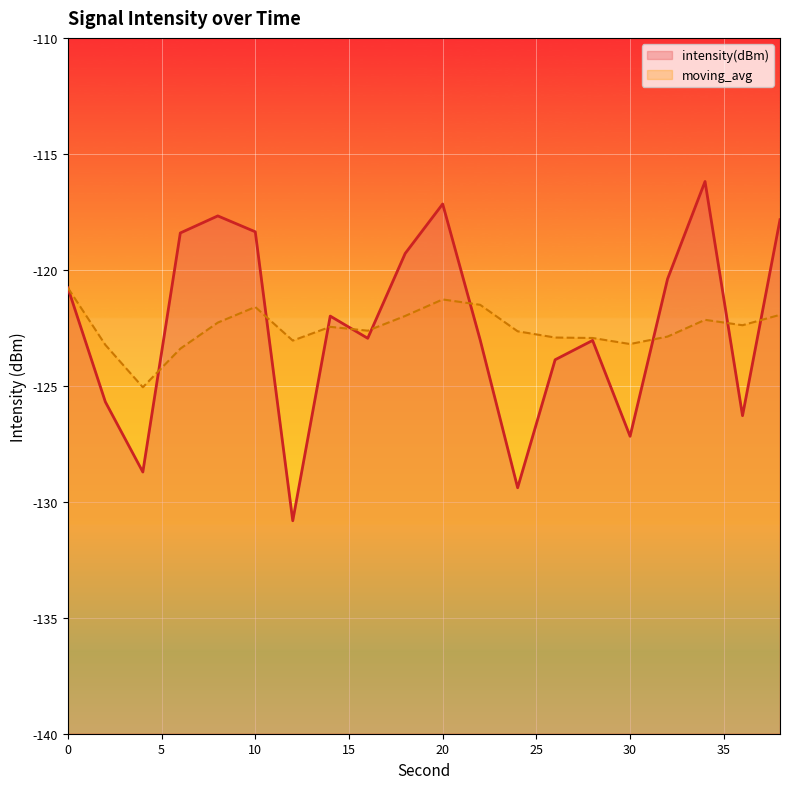

Reading left to right, what are all the values shown in this chart?

intensity(dBm): 0=-120.8	2=-125.7	4=-128.7	6=-118.4	8=-117.7	10=-118.4	12=-130.8	14=-122.0	16=-123.0	18=-119.3	20=-117.2	22=-123.0	24=-129.4	26=-123.9	28=-123.0	30=-127.2	32=-120.4	34=-116.2	36=-126.3	38=-117.8
moving_avg: 0=-120.8	2=-123.2	4=-125.1	6=-123.4	8=-122.3	10=-121.6	12=-123.0	14=-122.5	16=-122.6	18=-122.0	20=-121.3	22=-121.5	24=-122.6	26=-122.9	28=-122.9	30=-123.2	32=-122.9	34=-122.2	36=-122.4	38=-121.9